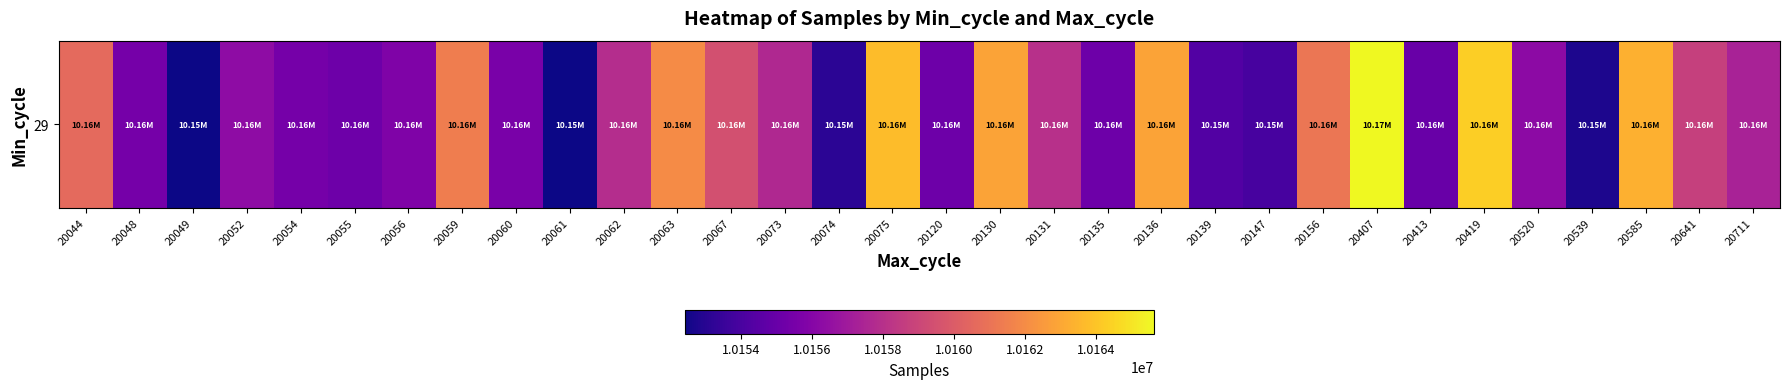

Is it true that the value at 20073 is 14706981?

False